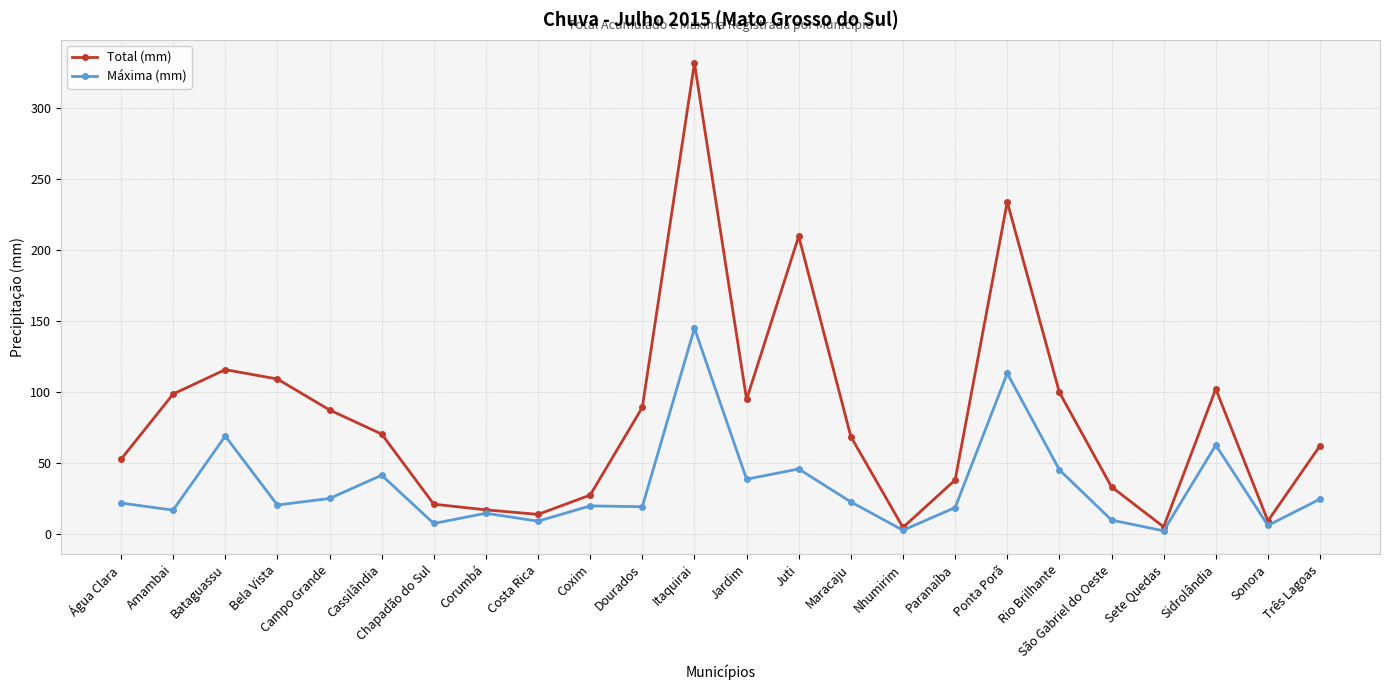

Does the chart display data point markers on the line(s)?

Yes